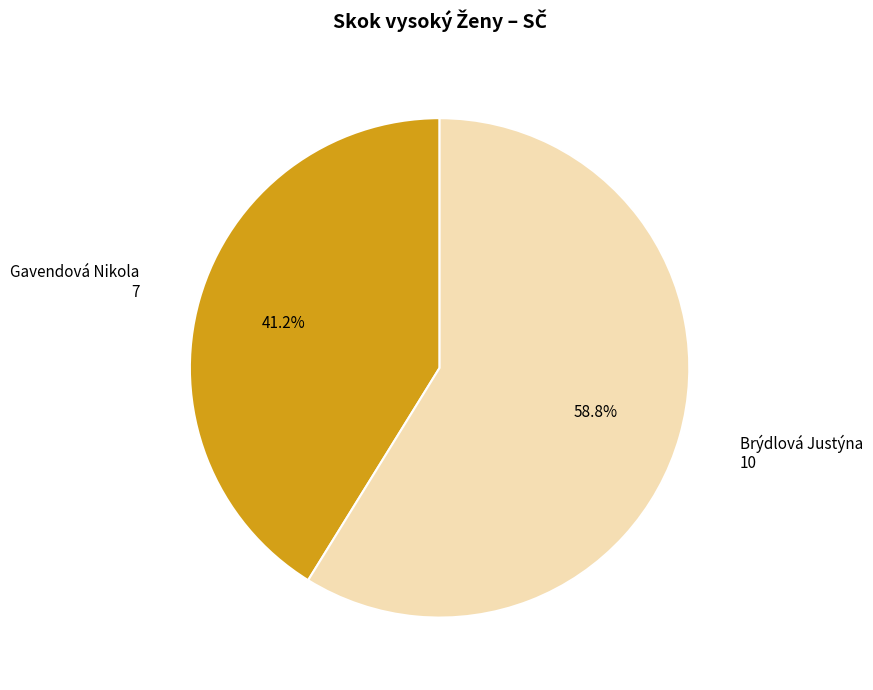

To the nearest percent, what is the difference between the largest and smallest slice percentages?

18%